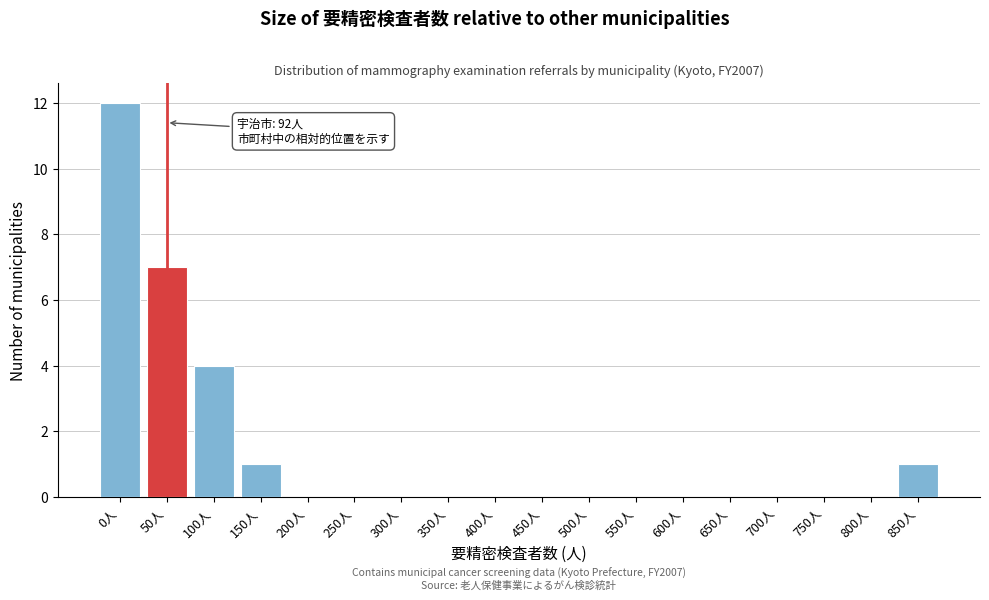

Reading left to right, transcribe all the data shown in this chart.

0人=12	50人=7	100人=4	150人=1	200人=0	250人=0	300人=0	350人=0	400人=0	450人=0	500人=0	550人=0	600人=0	650人=0	700人=0	750人=0	800人=0	850人=1